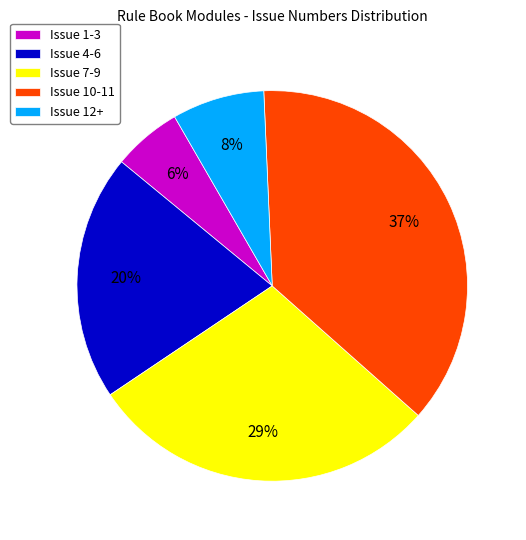

What is the smallest slice in the pie chart?

Issue 1-3